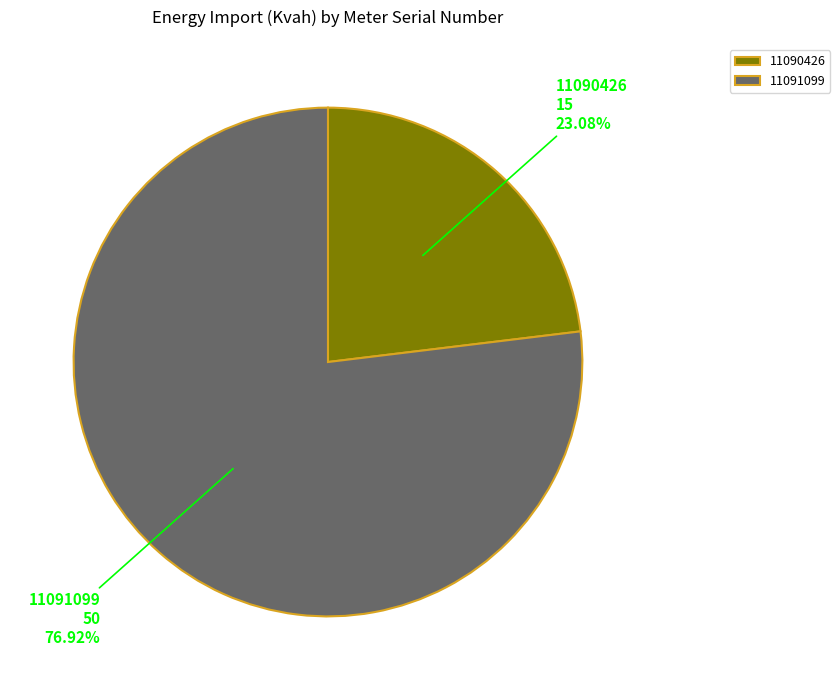

Combined, what portion of the pie is 11090426 and 11091099?

100.0%